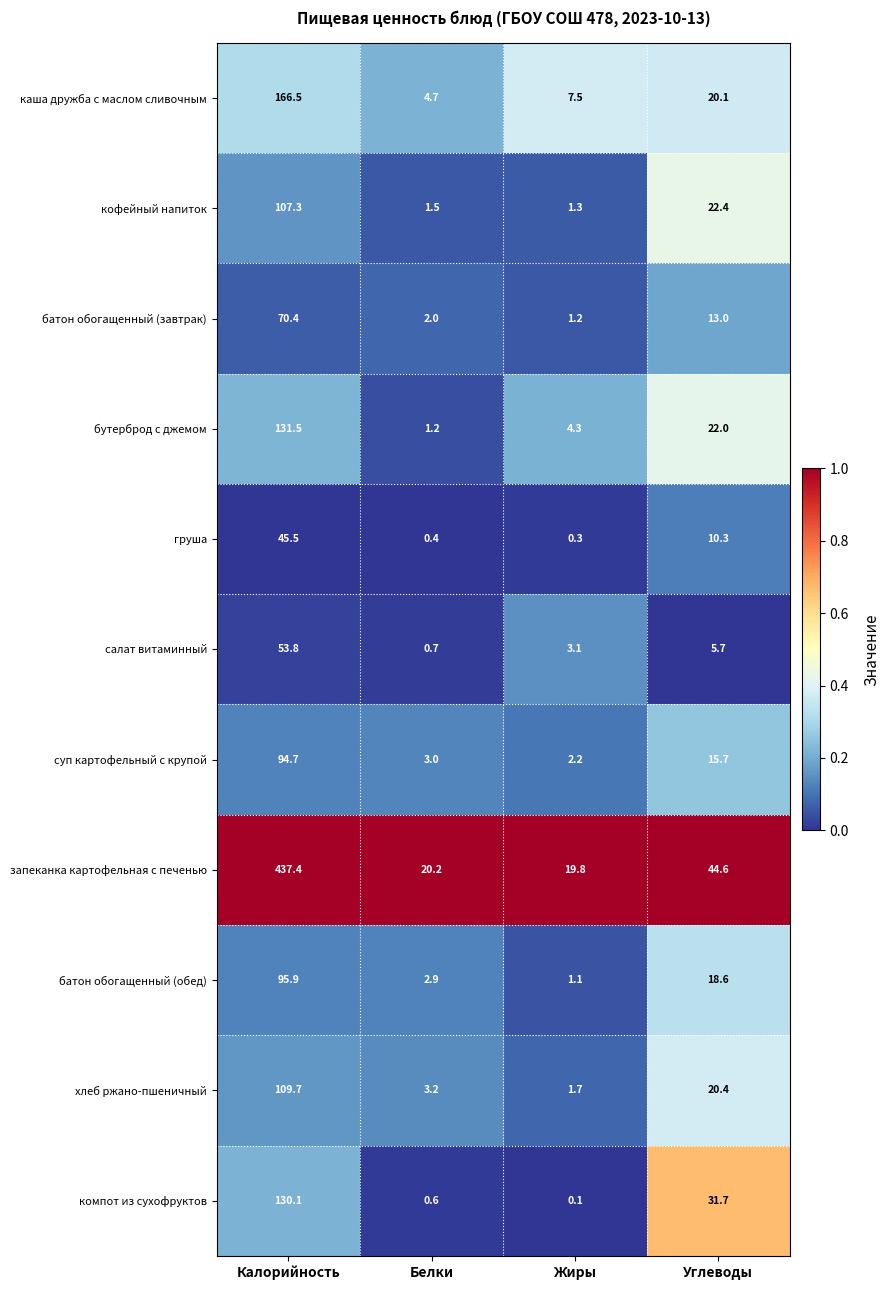

Which series has the largest range (max minus min)?

запеканка картофельная с печенью